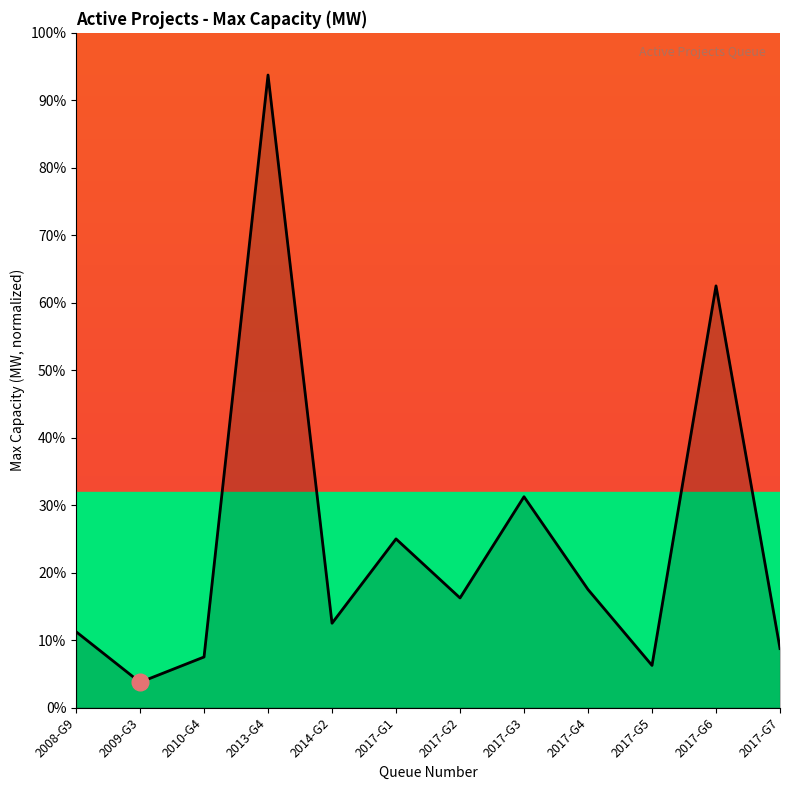

How many interior local peaks (higher than both neighbors) does the data have?

4